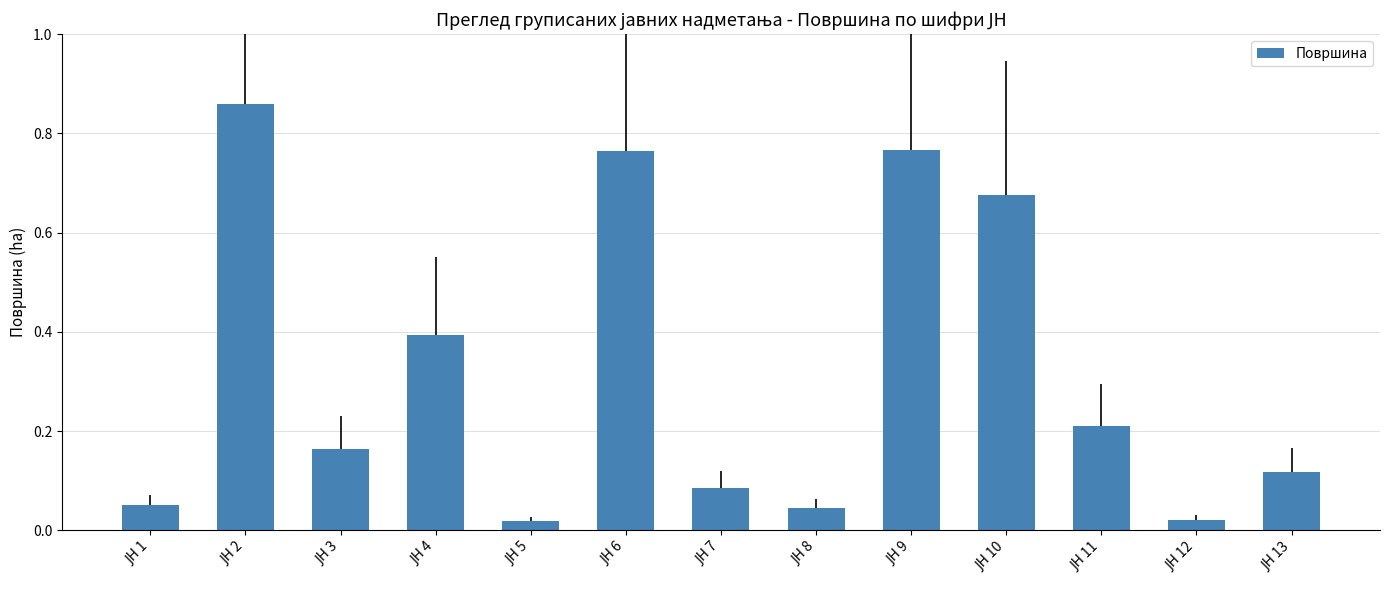

What is the average value?

0.3